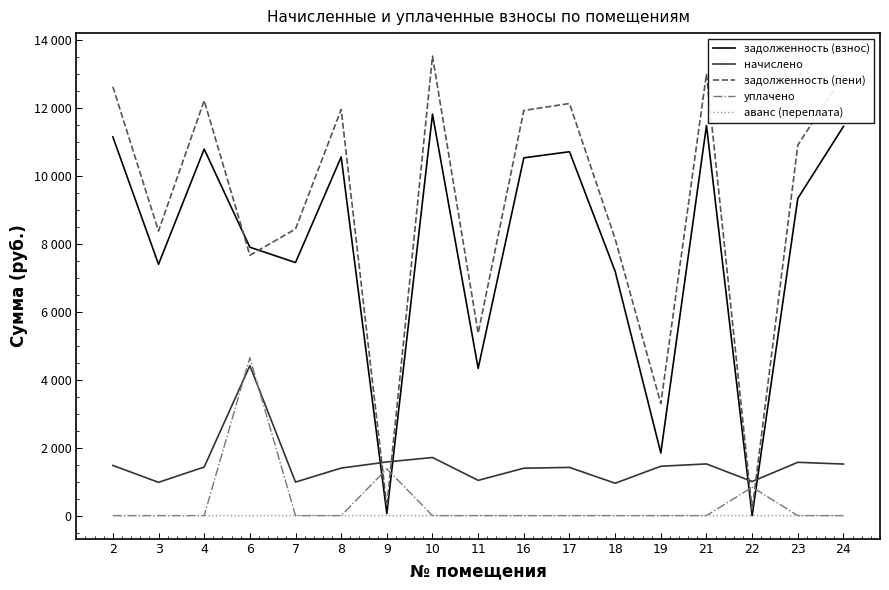

Which series has the largest total across all categories?

задолженность (пени)